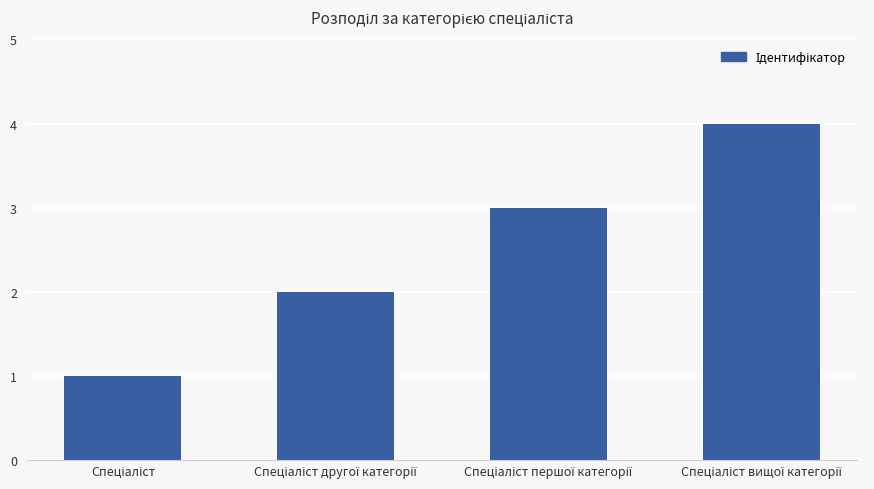

What is the difference between the maximum and minimum values?

3